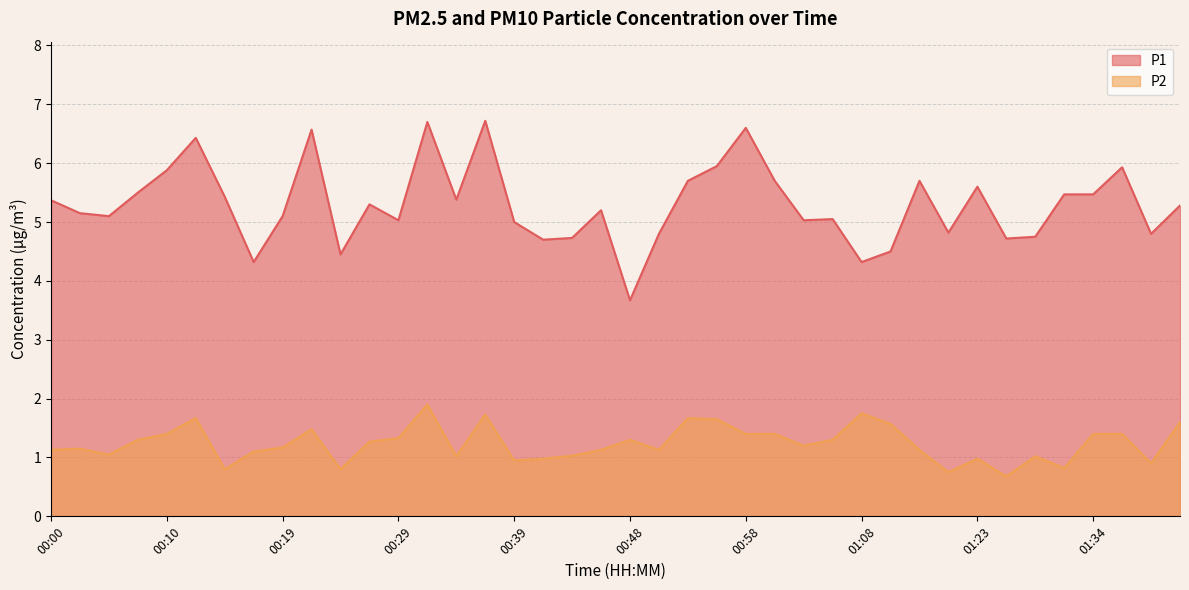

Between 00:27 and 00:46, which is larger?

00:27